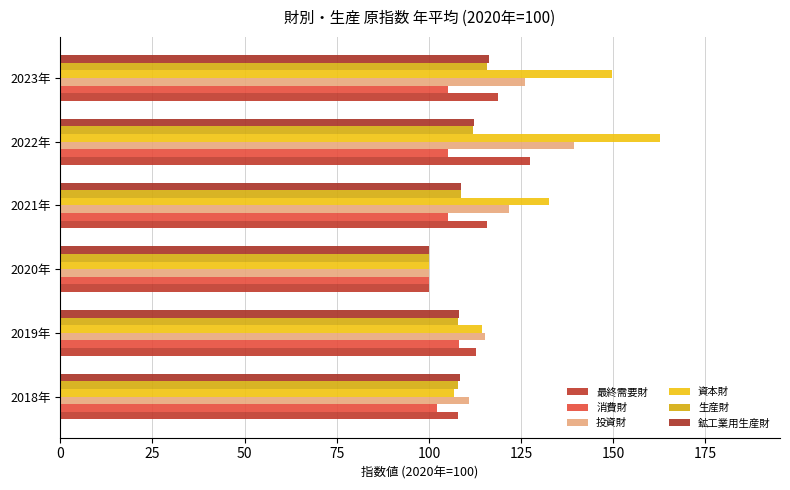

How many values in the 資本財 series are below 132?

3